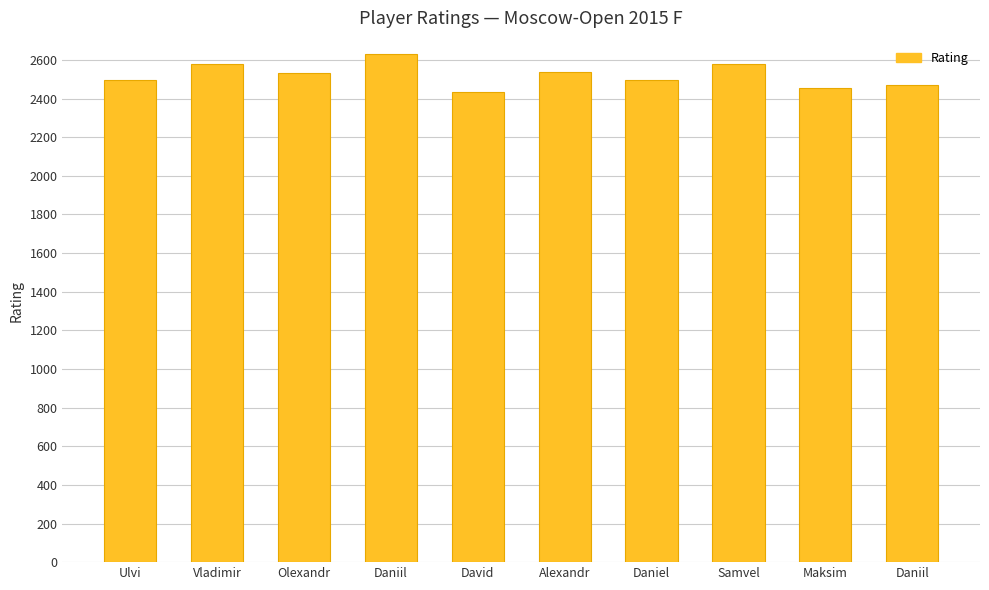

Does the chart contain any negative values?

No